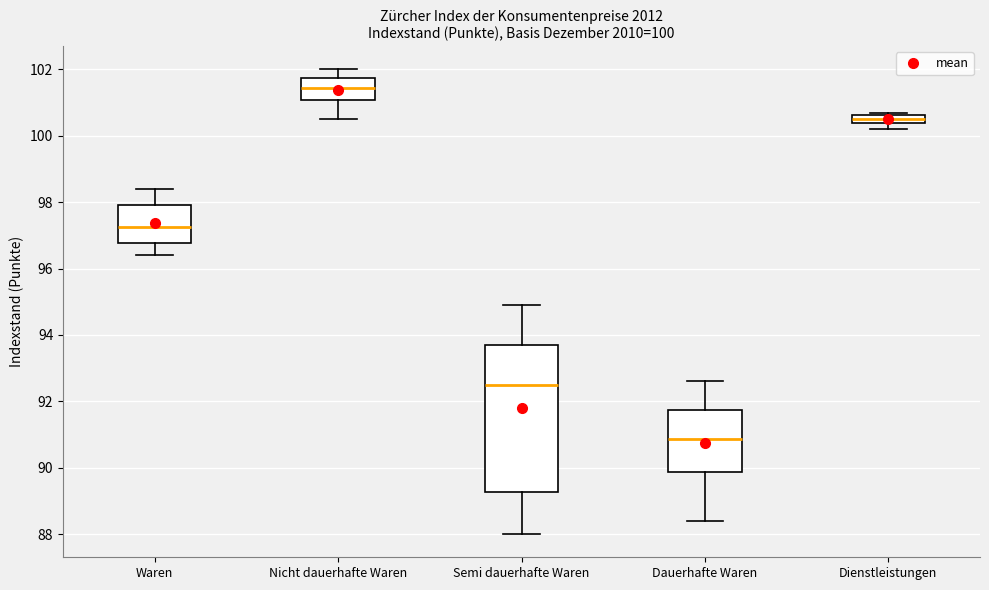

Comparing the boxes themselves (not the whiskers), which one is the tallest?

Semi dauerhafte Waren